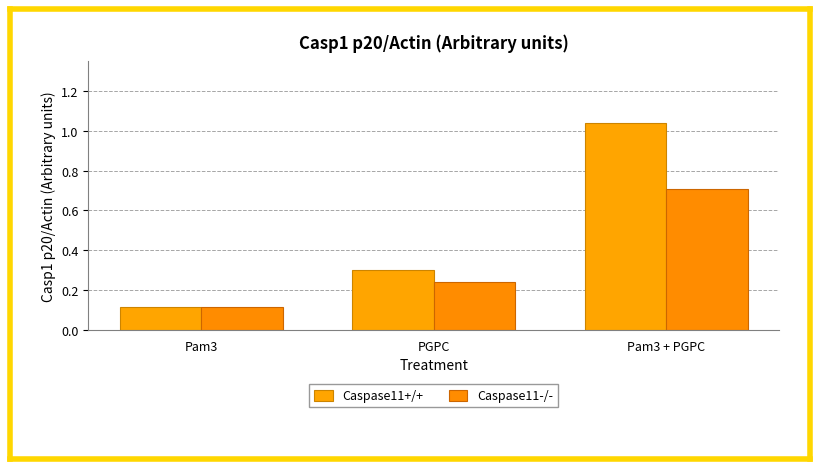

At how many categories does at least one series exceed 0?

3